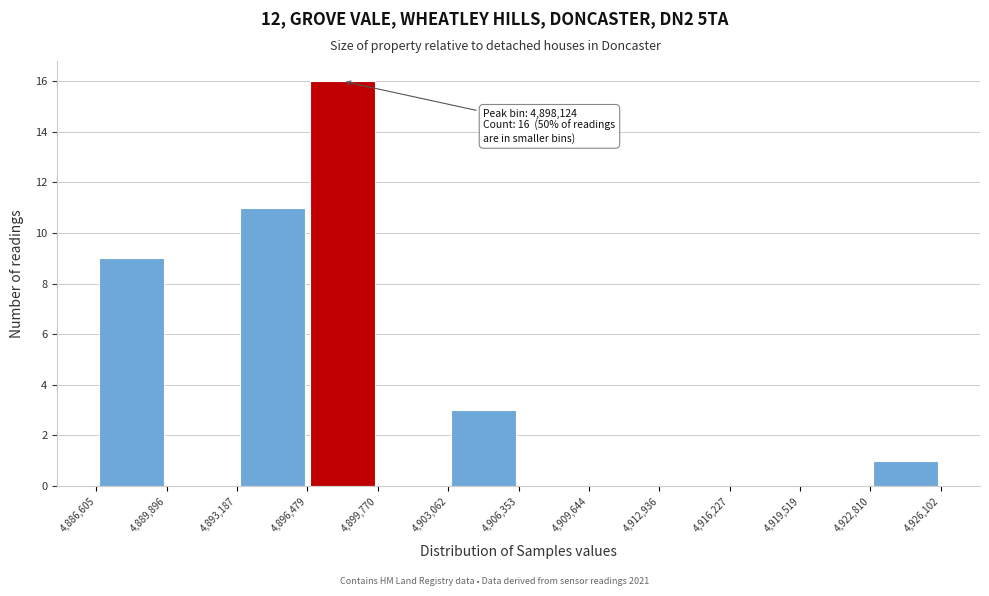

Which range on the x-axis has the tallest bar?

4,896,479 to 4,899,770